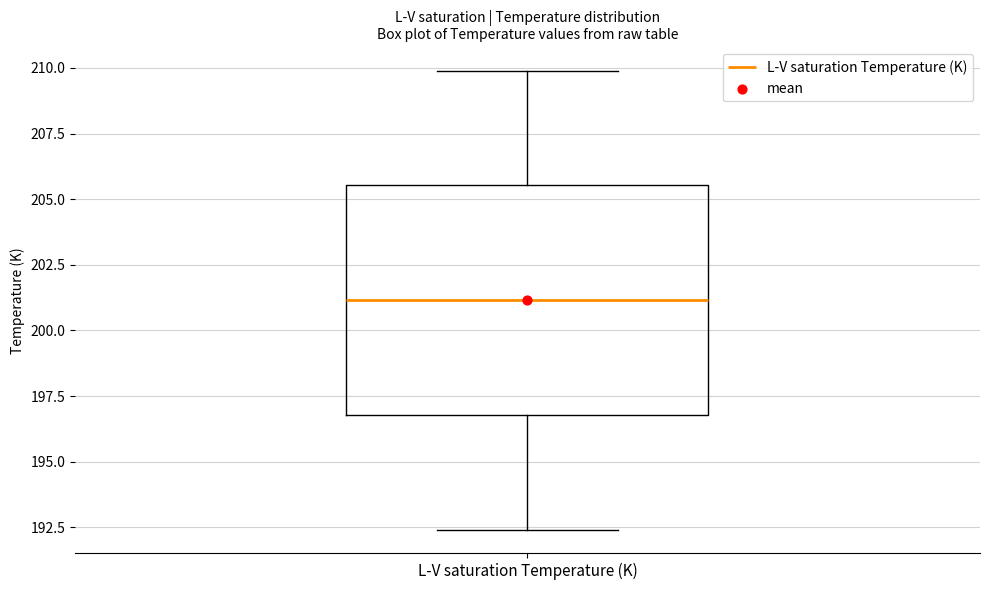

Read this box plot against the y-axis: the position of the median line, the range covered by the box, and the ends of both whiskers. The values are not printed on the chart, so give them approximately, as read against the axis.

median 201.0, box 197.0 to 205.5, whiskers 192.5 to 210.0